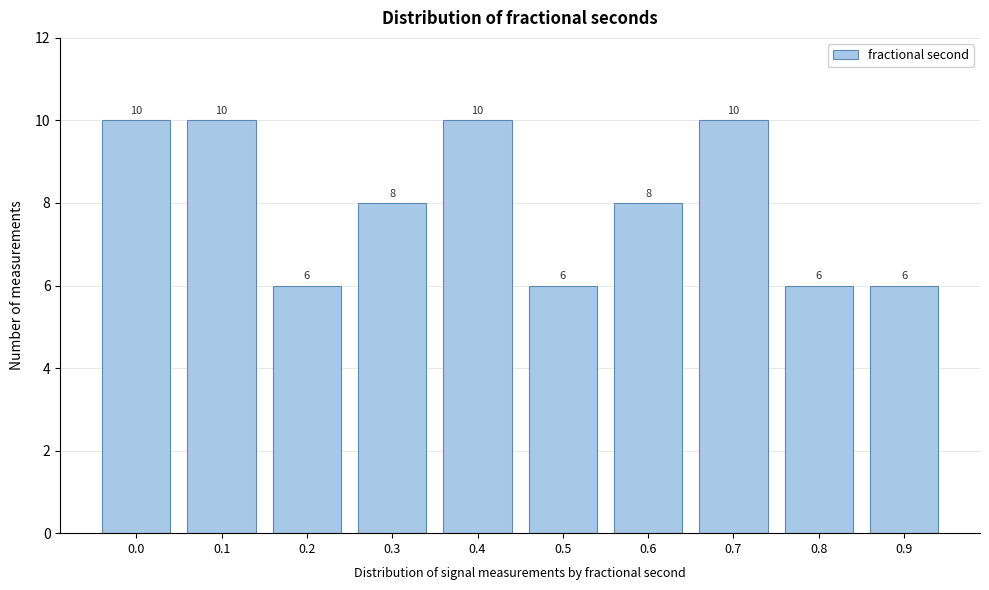

Reading right to left, extract all data points from this chart.

6	6	10	8	6	10	8	6	10	10